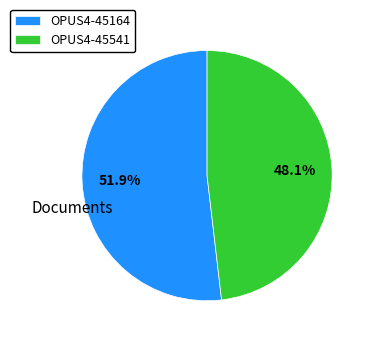

Between OPUS4-45164 and OPUS4-45541, which is larger?

OPUS4-45164